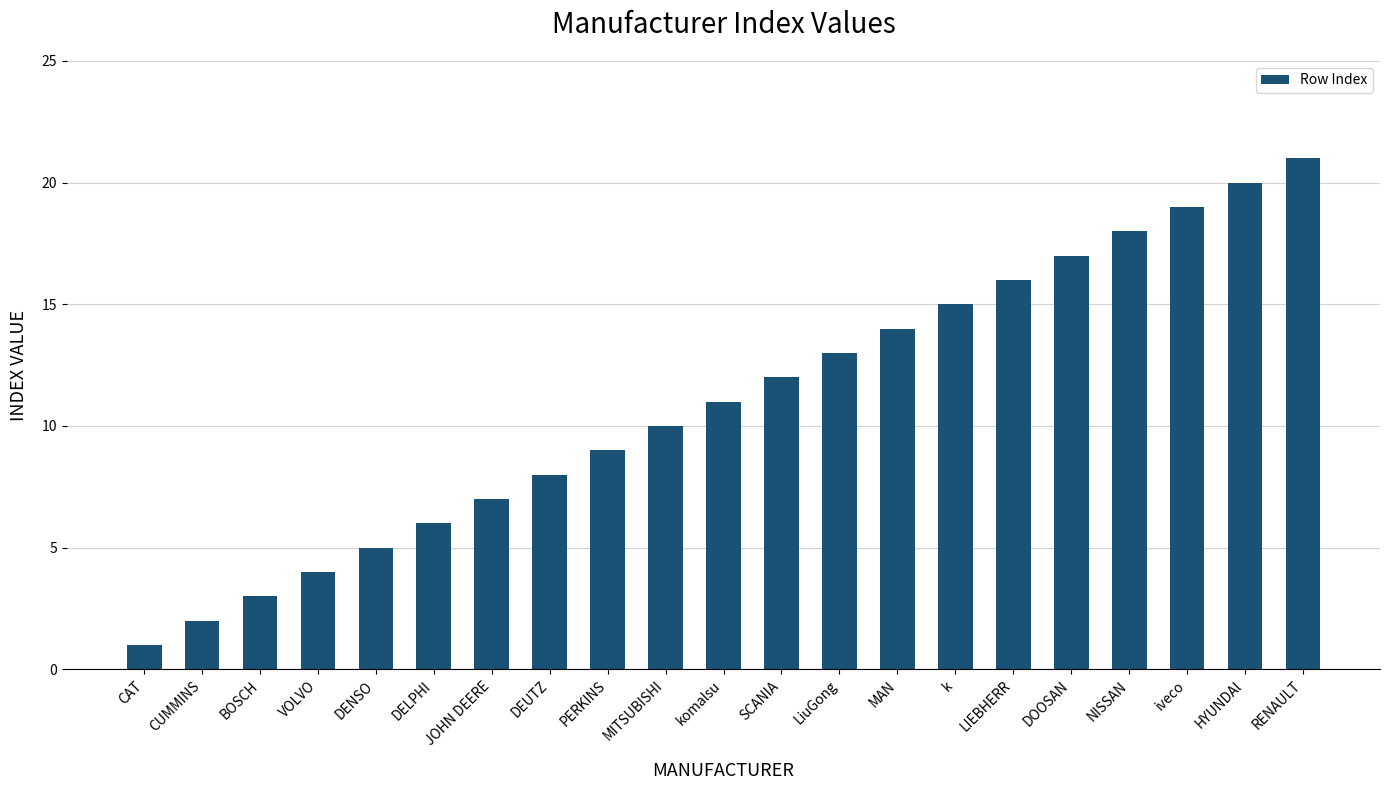

Read the value at NISSAN, to the nearest 10.

20